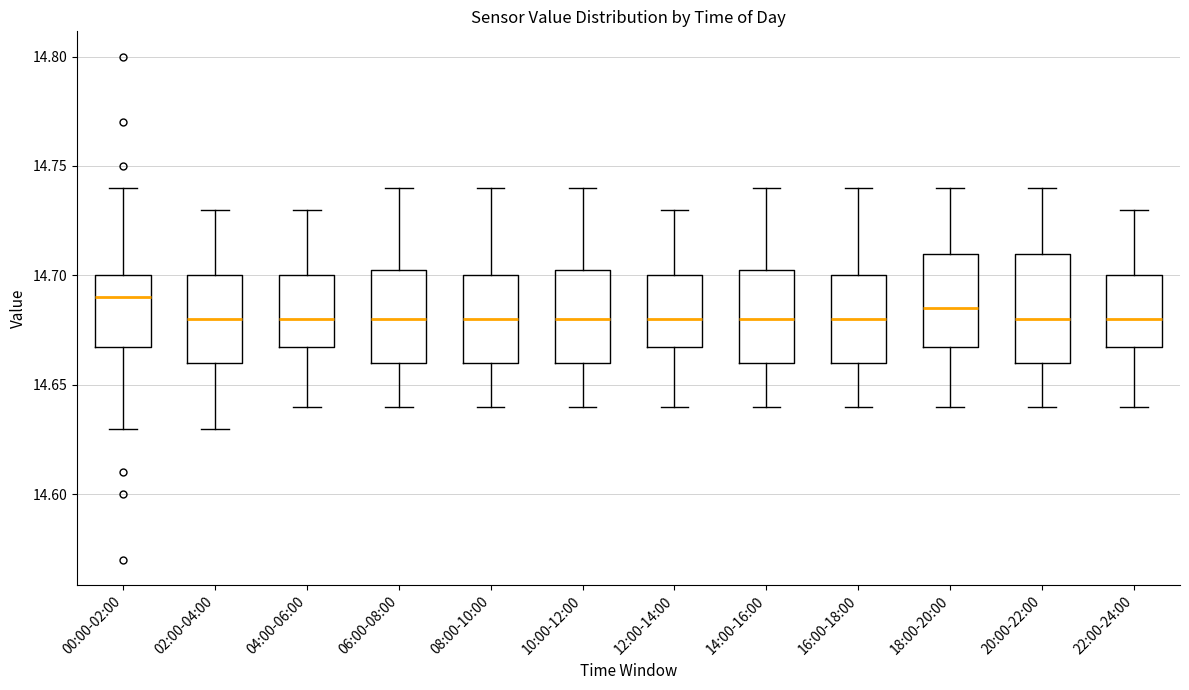

Where is the lower edge of the box for 04:00-06:00 on the y-axis? The values are not printed on the chart, so give them approximately, as read against the axis.

14.670